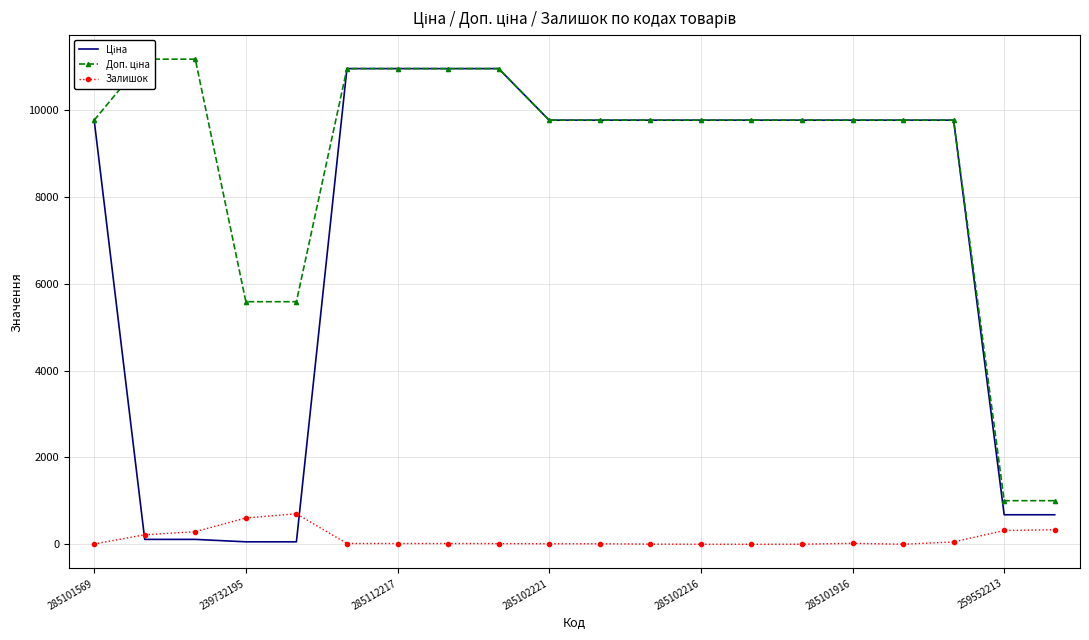

What is the difference between the highest and lowest values at 14?

9774.5